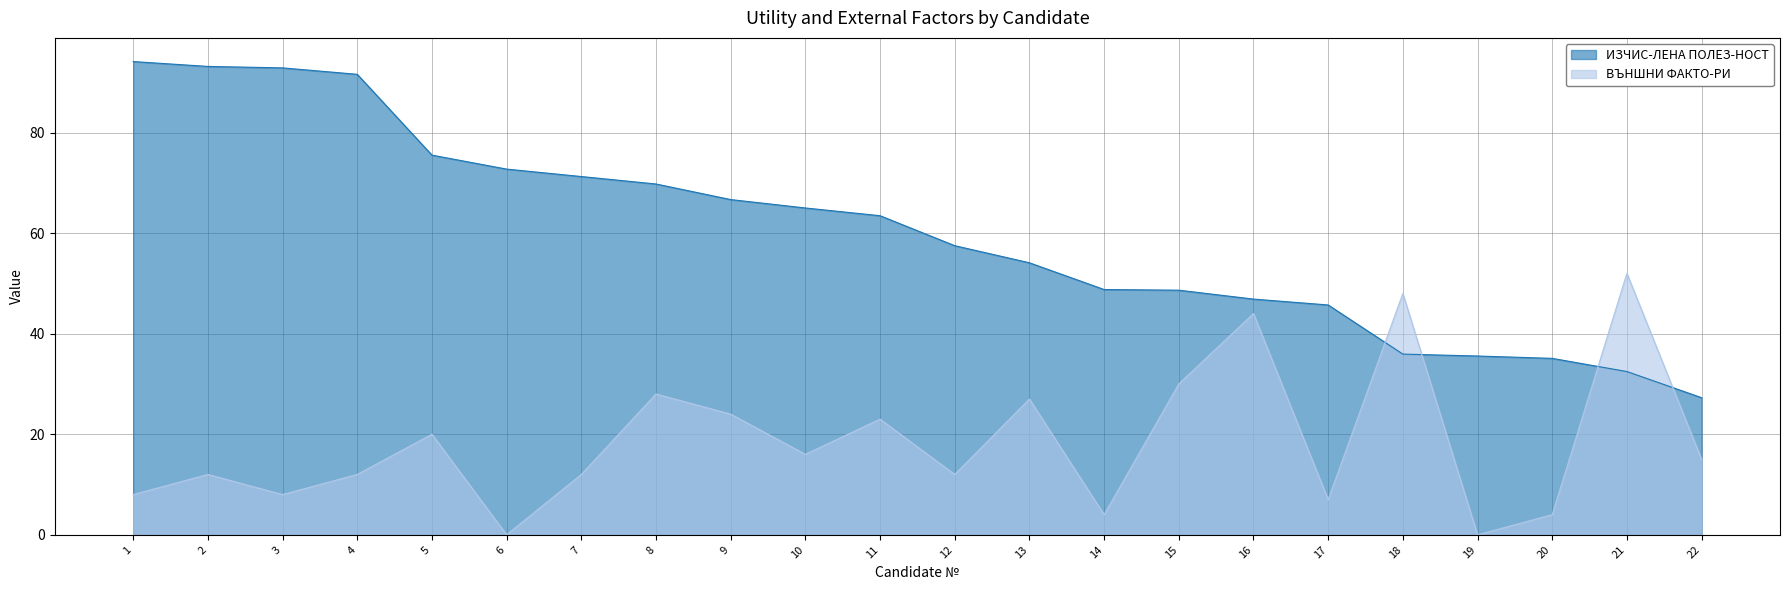

What is the total value across all series at 18?

83.9